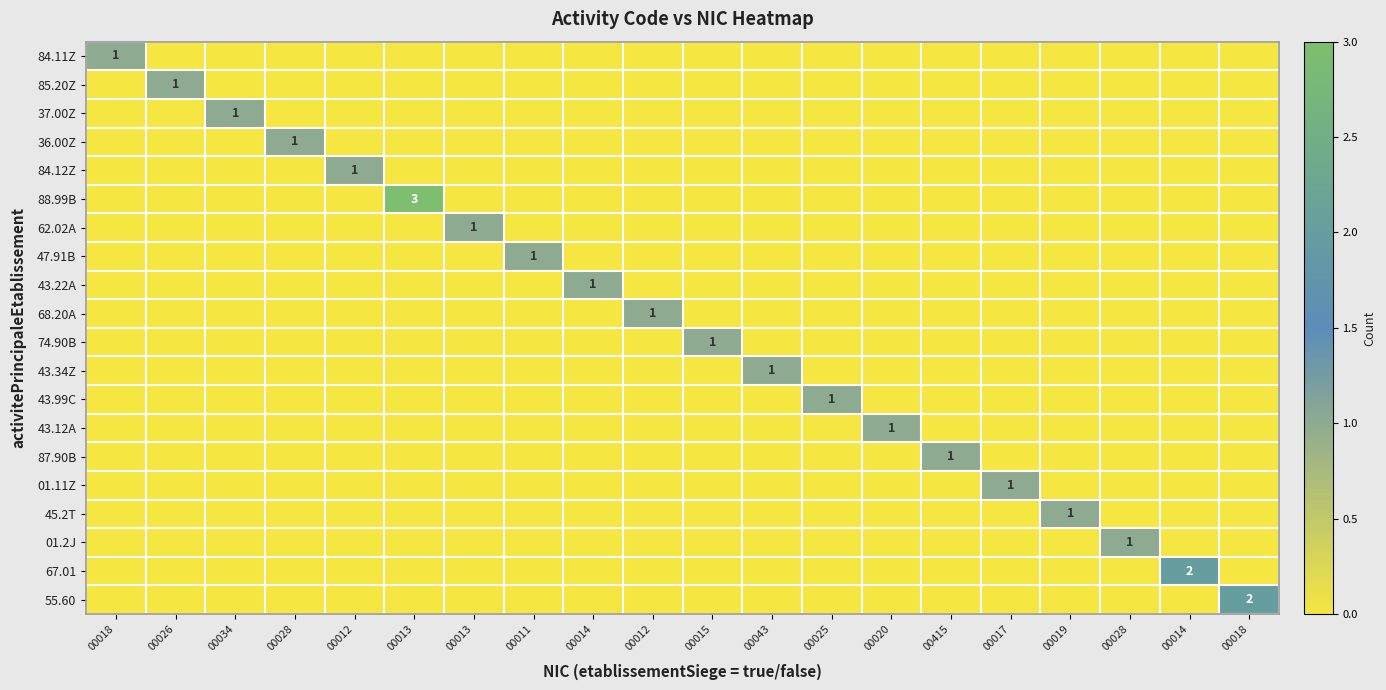

At which category is the sum across all series the highest?

00013